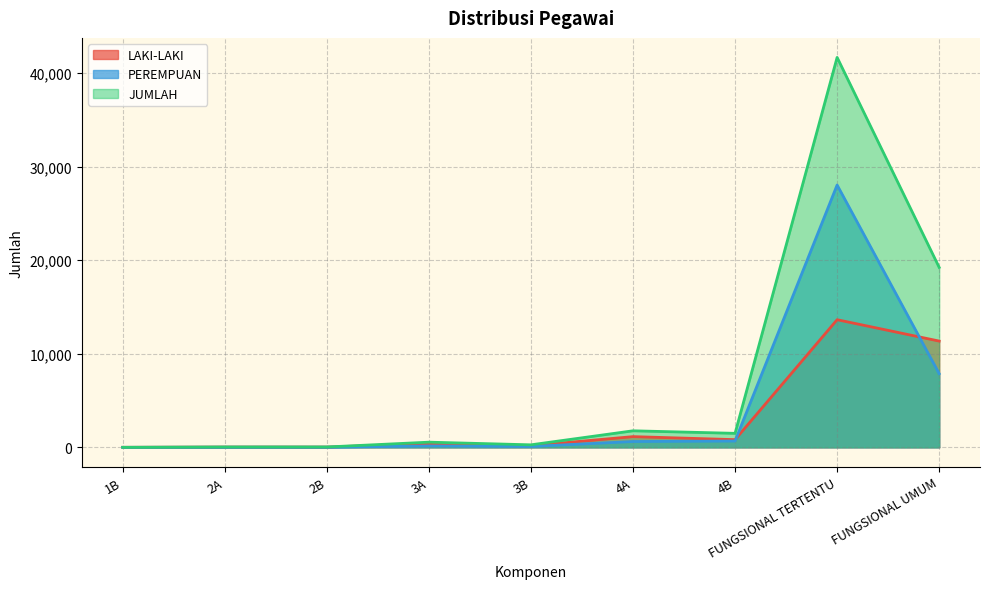

True or false: JUMLAH and LAKI-LAKI intersect in this chart.

False